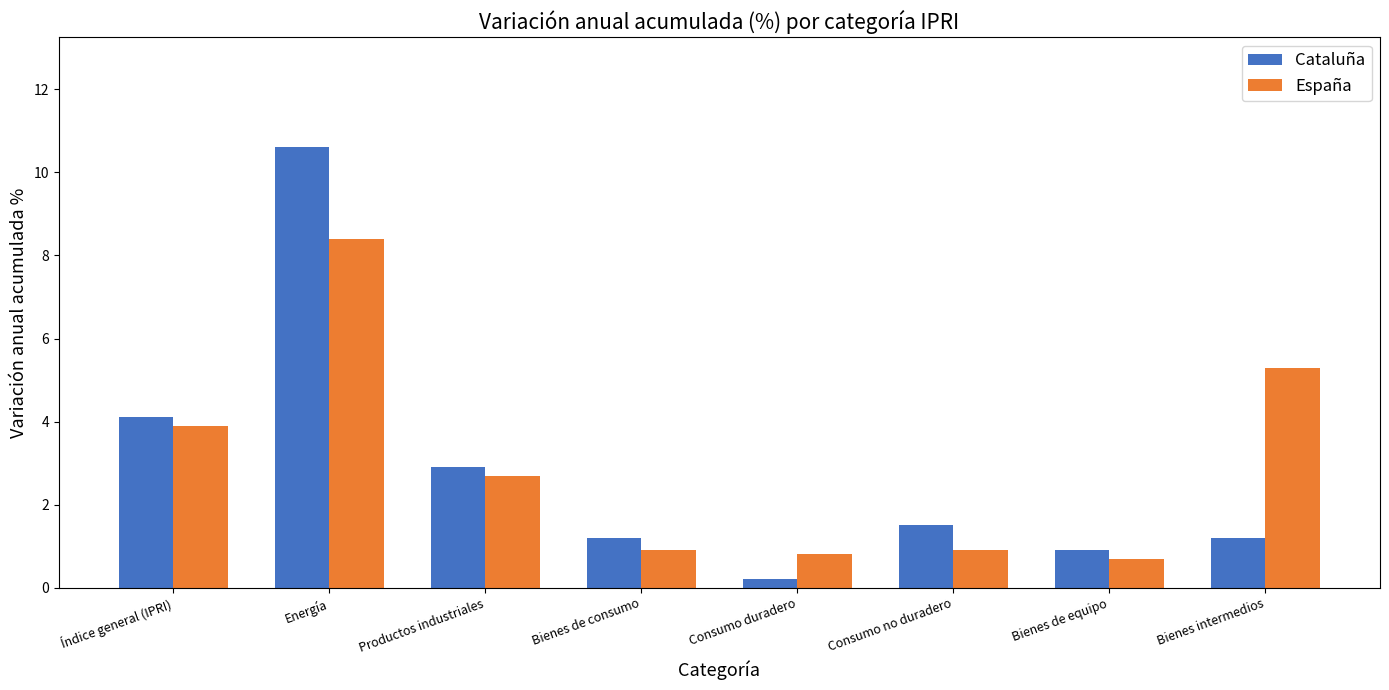

Which series has the largest range (max minus min)?

Cataluña